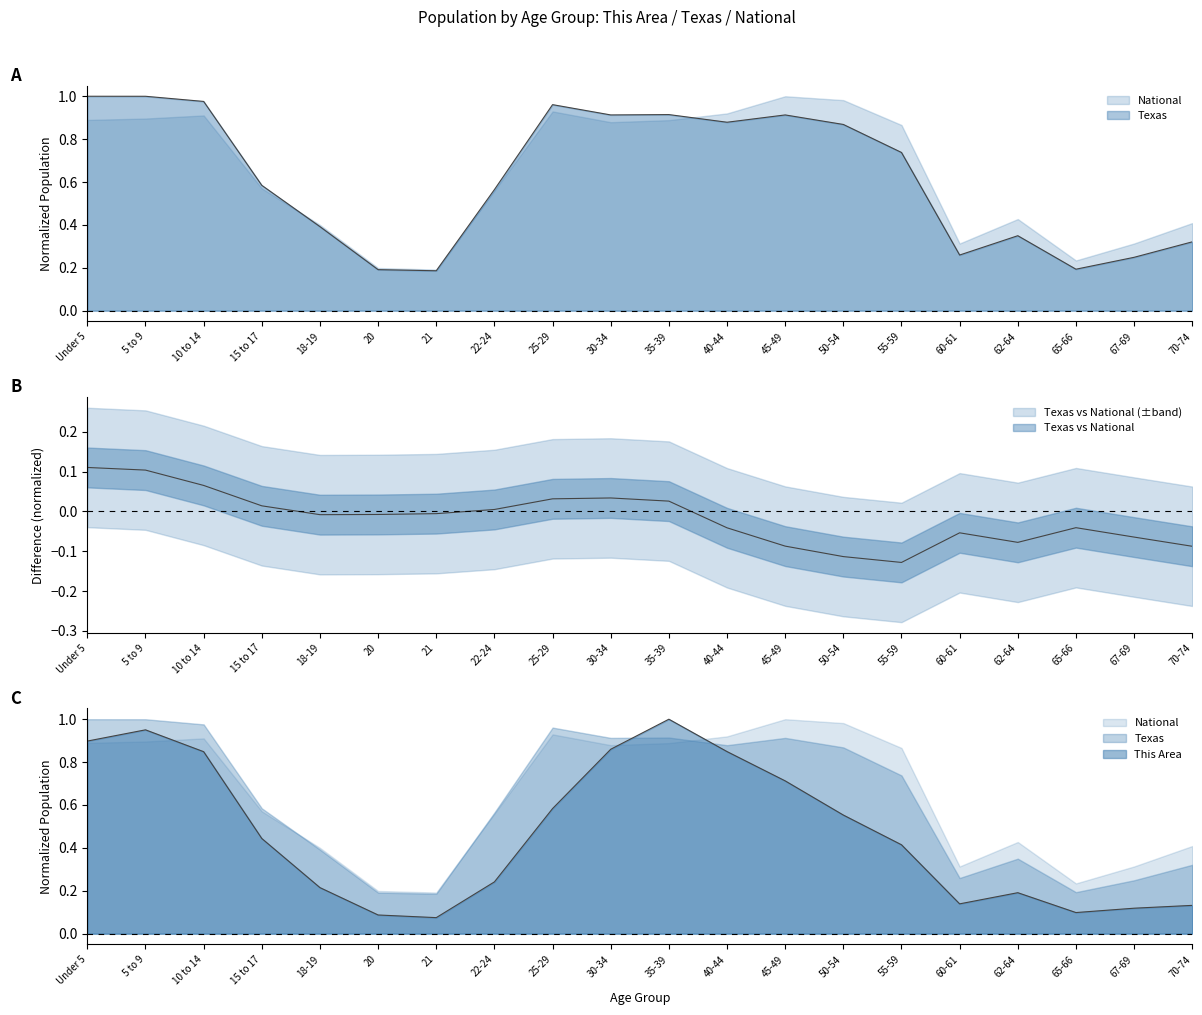

Read the Texas value at 65-66.

0.2